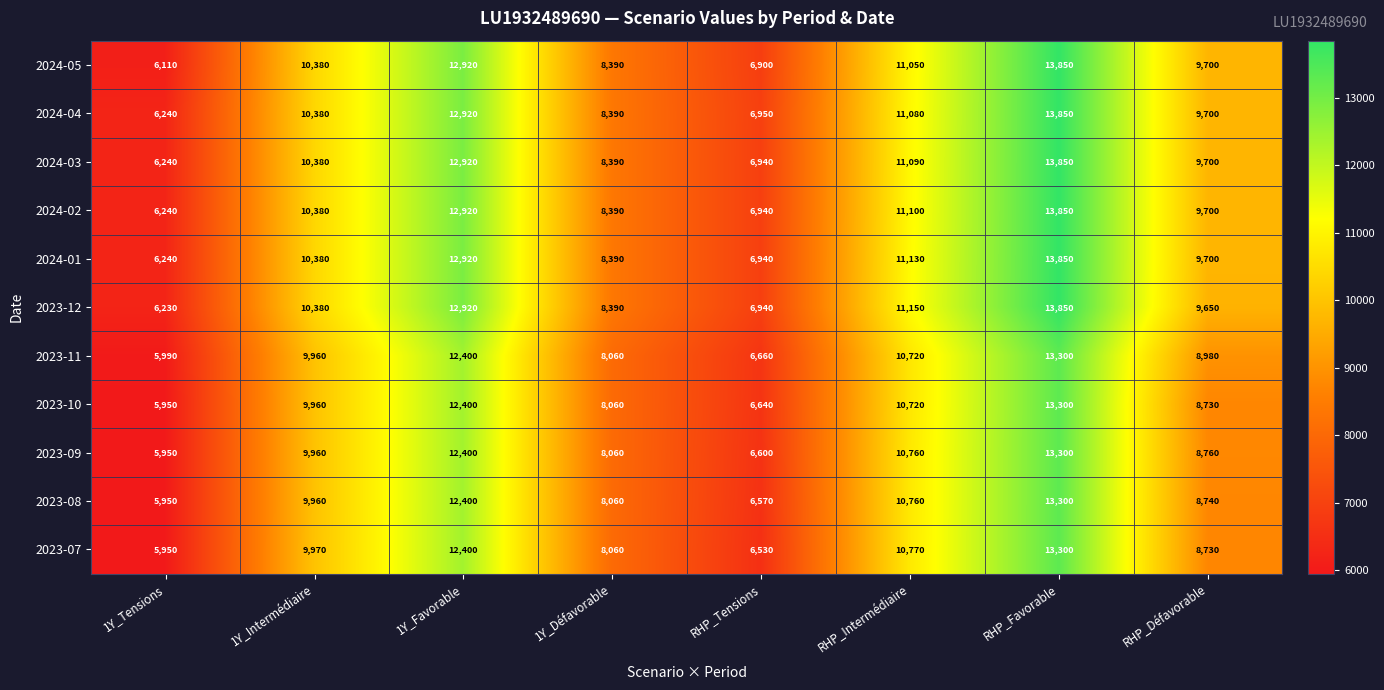

List the labels in order of 2023-11 value, largest first.

RHP_Favorable, 1Y_Favorable, RHP_Intermédiaire, 1Y_Intermédiaire, RHP_Défavorable, 1Y_Défavorable, RHP_Tensions, 1Y_Tensions